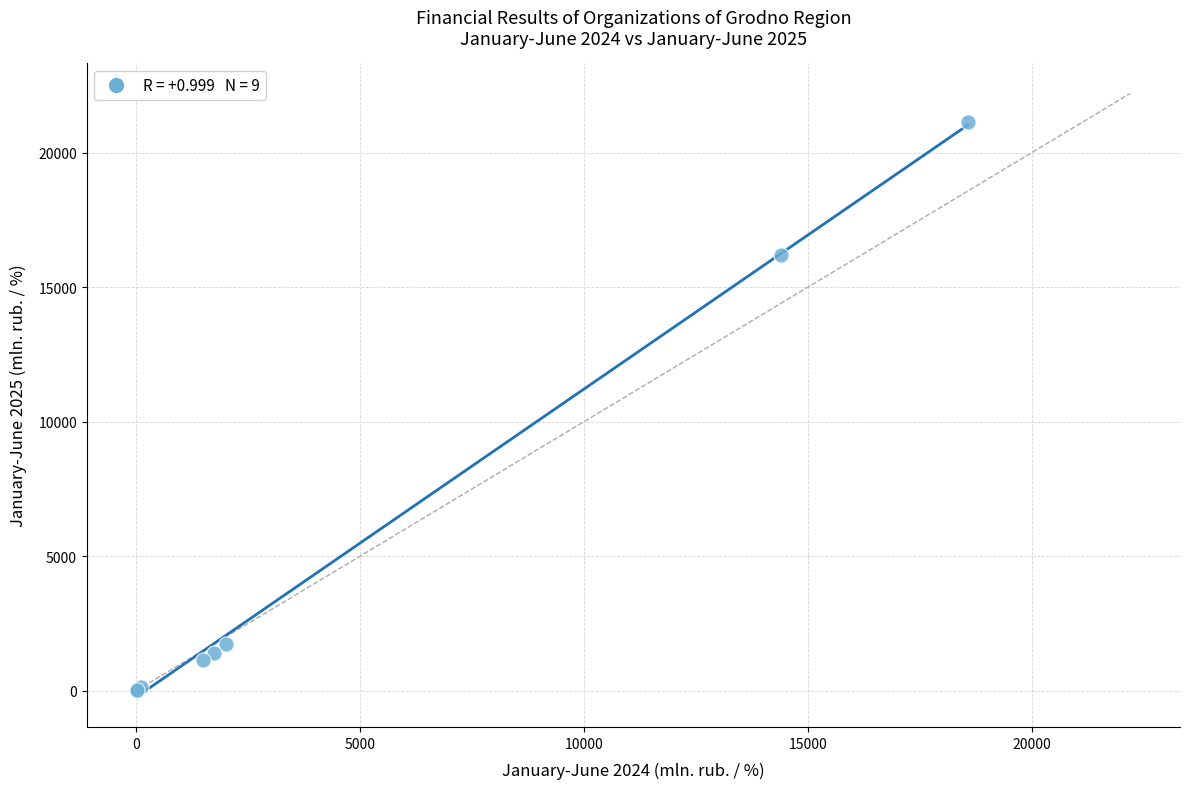

What Y value in the scatter plot is closest to 10574?

16206.6